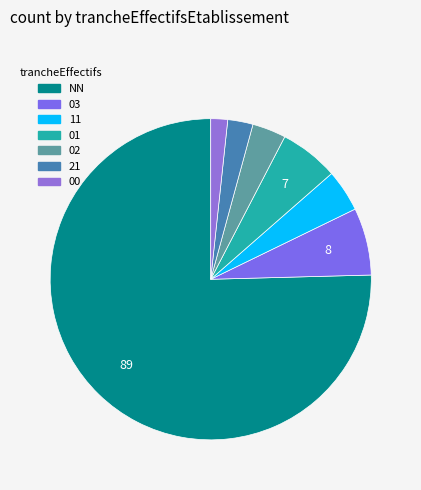

How many slices are in this pie chart?

7